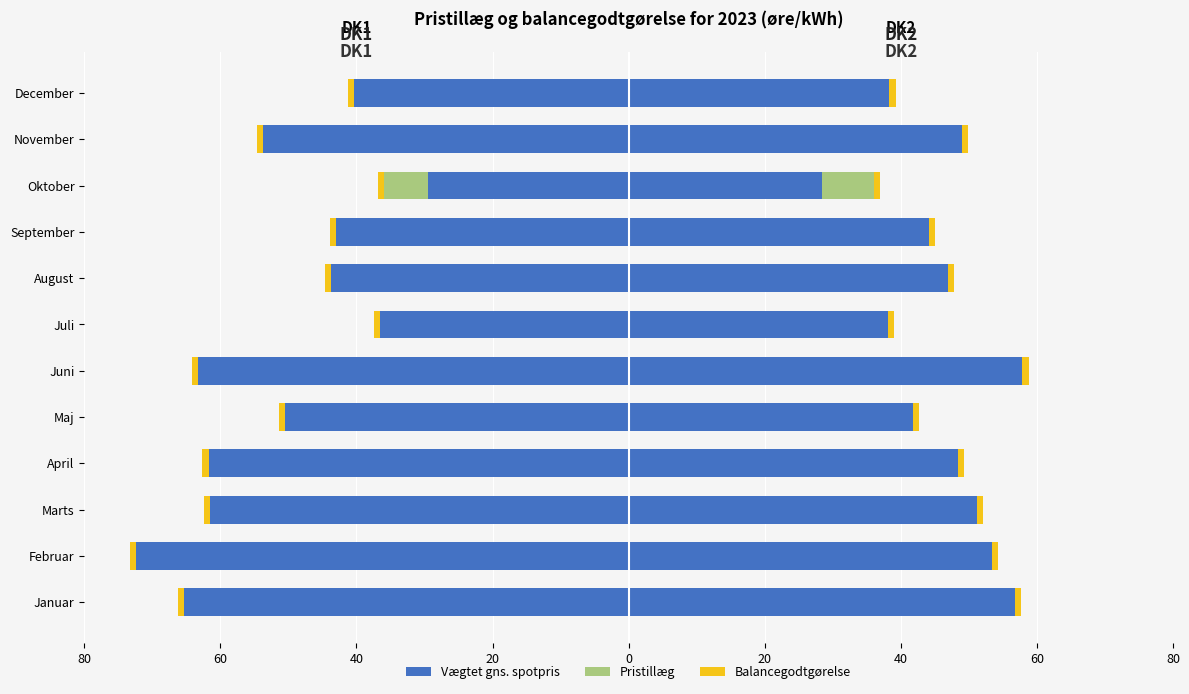

Between 20 and 60, which is larger?

60